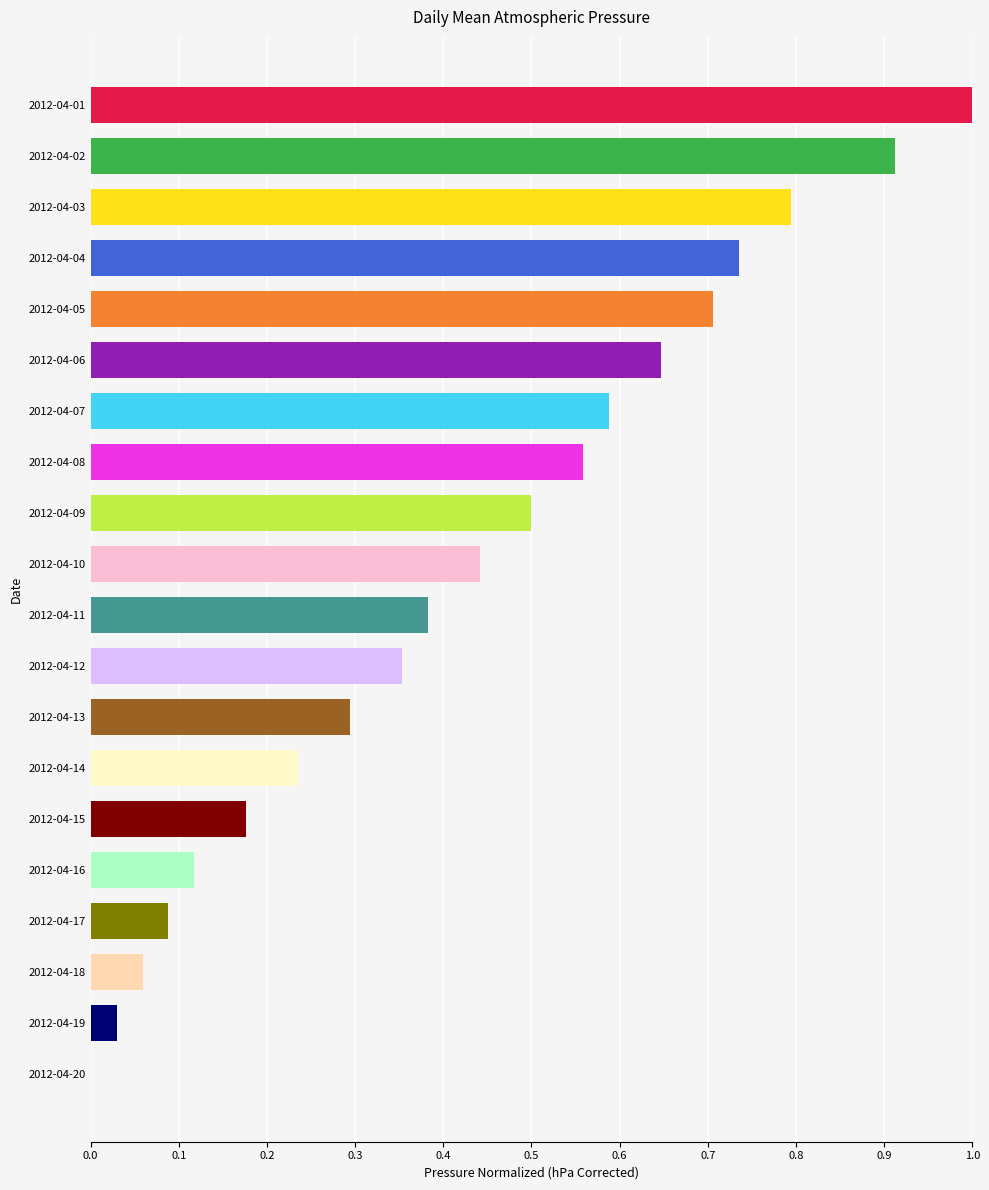

What is the sum of all values?

8.6